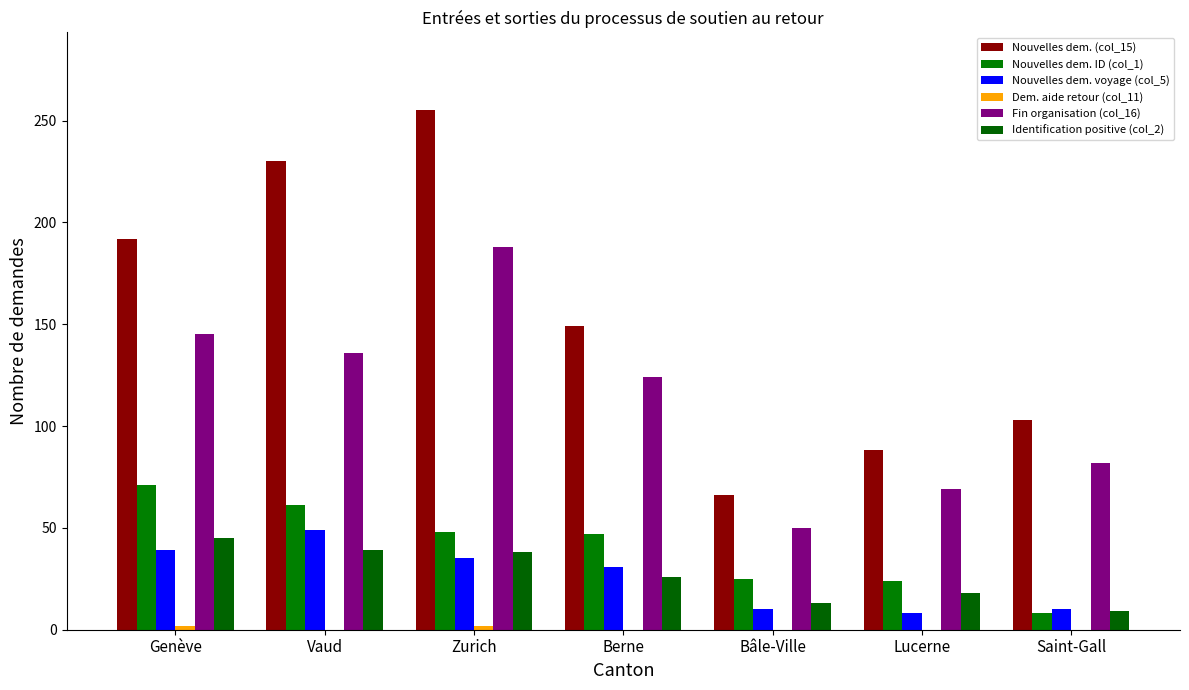

List the series in order of their peak value, lowest first.

Dem. aide retour (col_11), Identification positive (col_2), Nouvelles dem. voyage (col_5), Nouvelles dem. ID (col_1), Fin organisation (col_16), Nouvelles dem. (col_15)